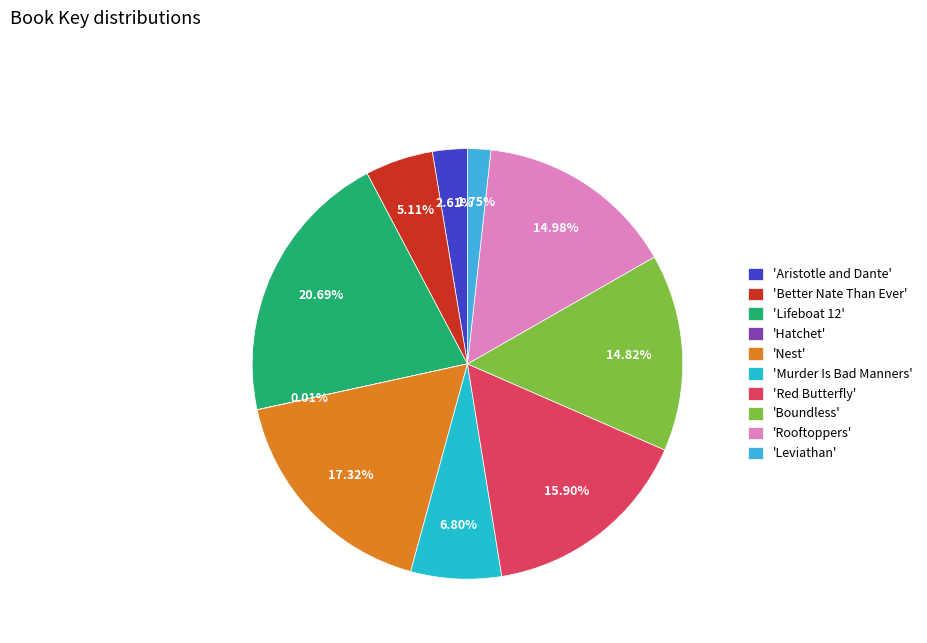

Does any single category account for the majority?

No